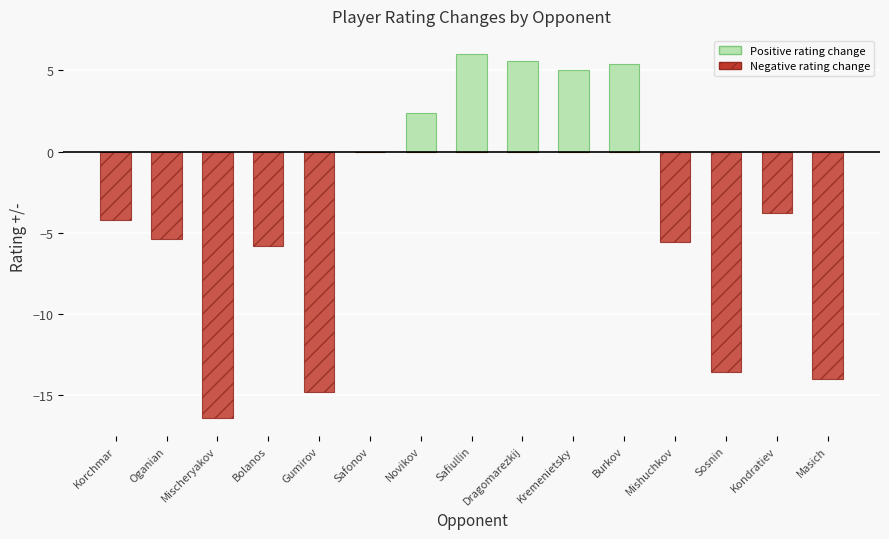

The value of Negative rating change at Masich is -14.0. True or false?

True